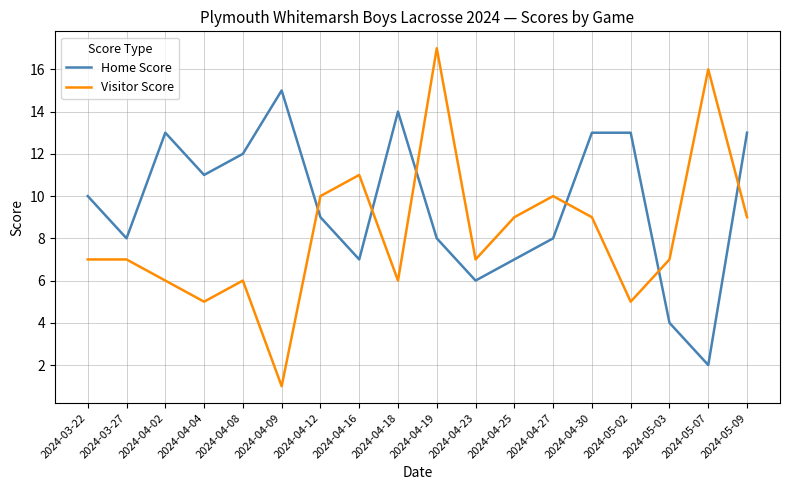

What is the difference between the maximum and second lowest values in the Visitor Score series?

12